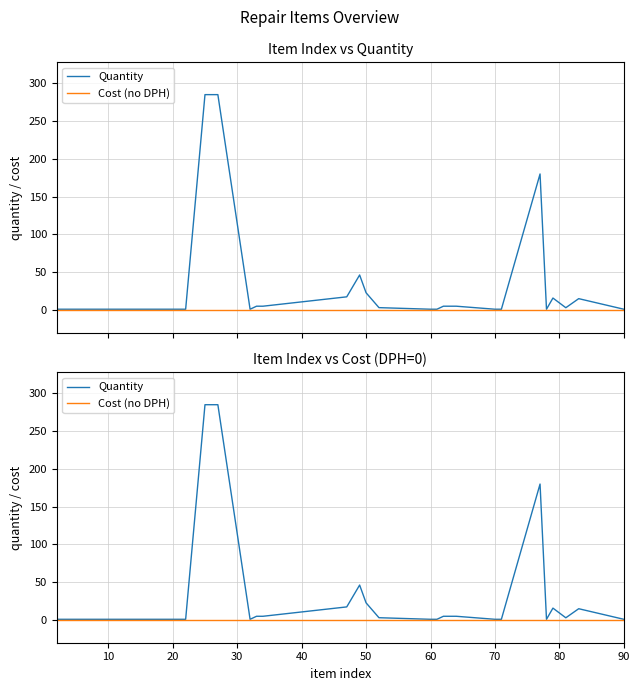

List the series in order of their peak value, highest first.

Quantity, Cost (no DPH)